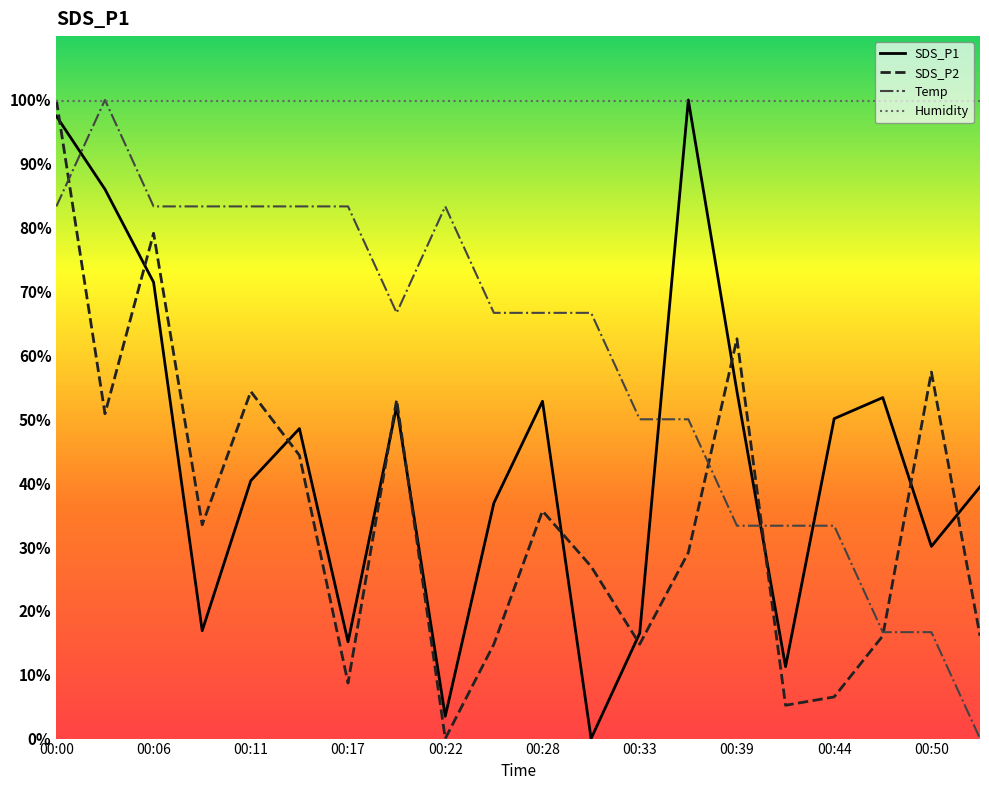

How many values in the SDS_P2 series exceed 33?

10